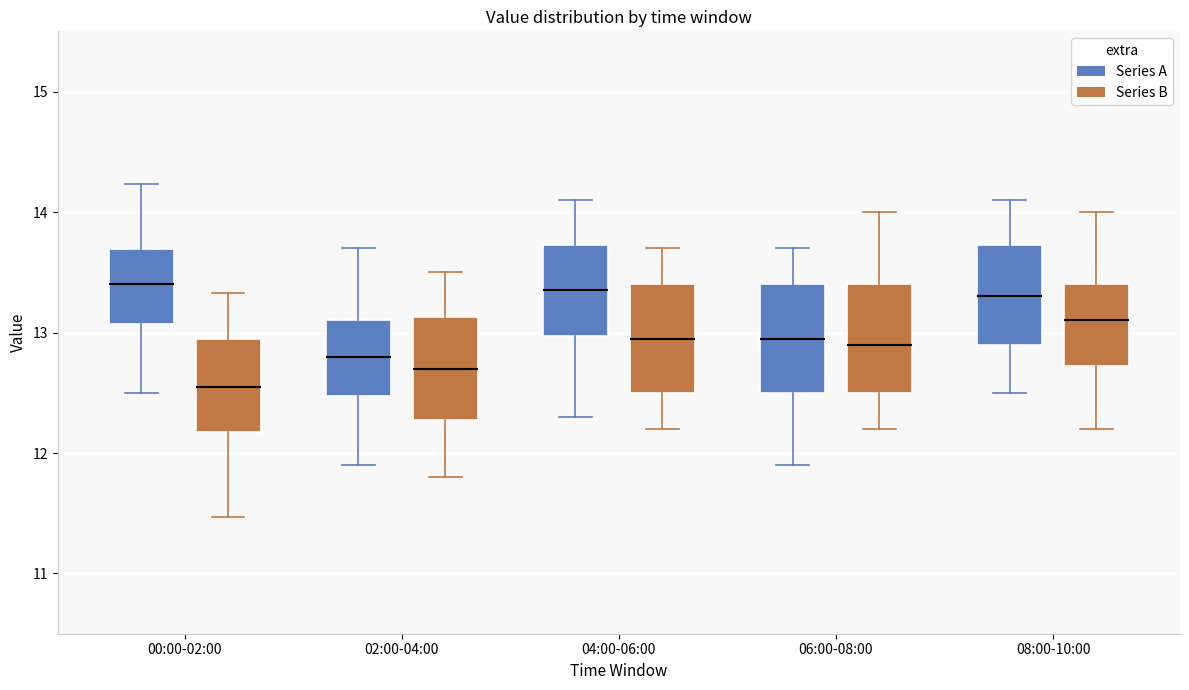

Reading left to right, transcribe this box plot: for each box, give where its median line is, the range the box spans, and where its two whiskers end, as read against the y-axis. The values are not printed on the chart, so give them approximately, as read against the axis.

00:00-02:00 (Series A): median 13.4, box 13.1 to 13.7, whiskers 12.5 to 14.2
00:00-02:00 (Series B): median 12.6, box 12.2 to 12.9, whiskers 11.5 to 13.3
02:00-04:00 (Series A): median 12.8, box 12.5 to 13.1, whiskers 11.9 to 13.7
02:00-04:00 (Series B): median 12.7, box 12.3 to 13.1, whiskers 11.8 to 13.5
04:00-06:00 (Series A): median 13.4, box 13.0 to 13.7, whiskers 12.3 to 14.1
04:00-06:00 (Series B): median 13.0, box 12.5 to 13.4, whiskers 12.2 to 13.7
06:00-08:00 (Series A): median 13.0, box 12.5 to 13.4, whiskers 11.9 to 13.7
06:00-08:00 (Series B): median 12.9, box 12.5 to 13.4, whiskers 12.2 to 14.0
08:00-10:00 (Series A): median 13.3, box 12.9 to 13.7, whiskers 12.5 to 14.1
08:00-10:00 (Series B): median 13.1, box 12.7 to 13.4, whiskers 12.2 to 14.0